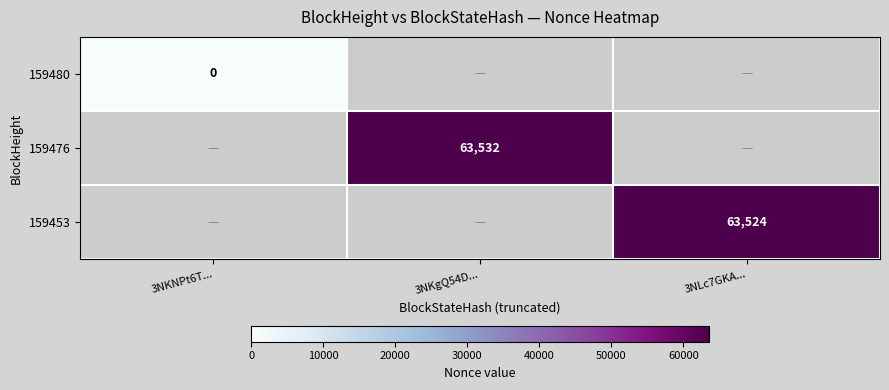

Where is 159480 nearest to the value 0?

3NKNPt6T...